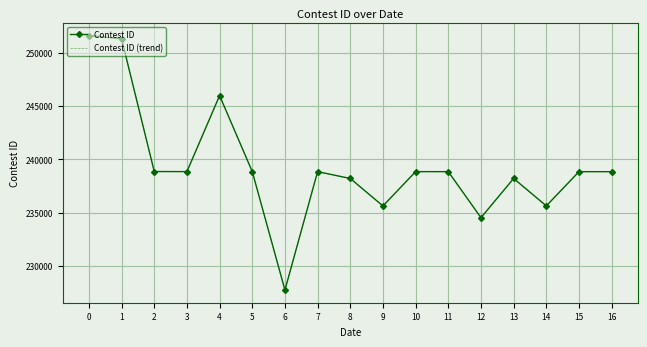

Which series has the widest spread of values?

Contest ID